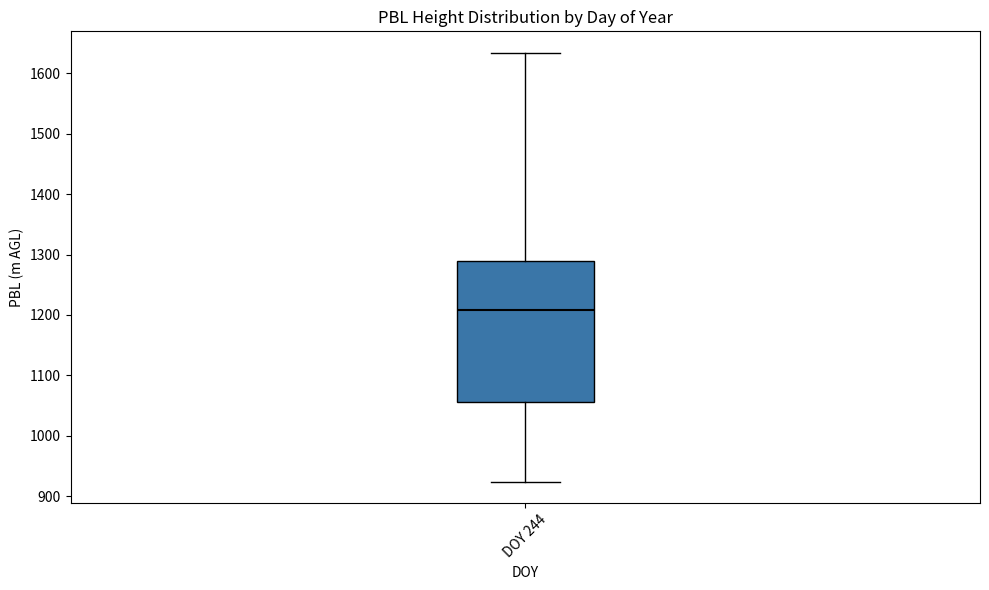

Where does the lower whisker of the box for DOY 244 end on the y-axis? The values are not printed on the chart, so give them approximately, as read against the axis.

920